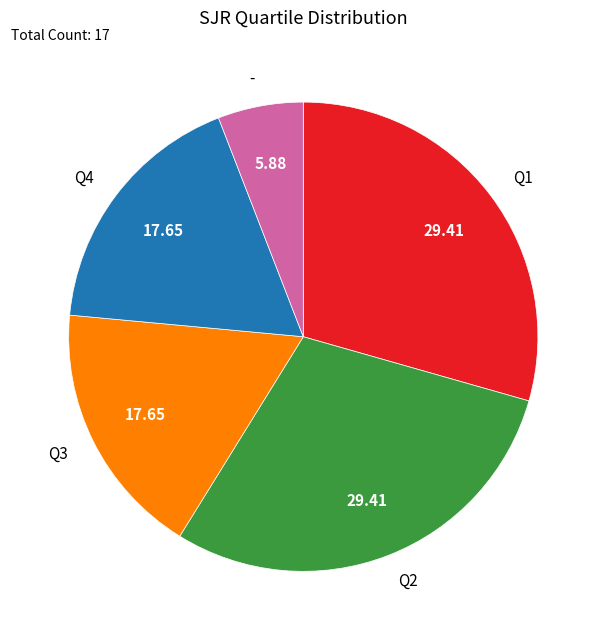

The Q1 slice represents 24% of the pie. True or false?

False